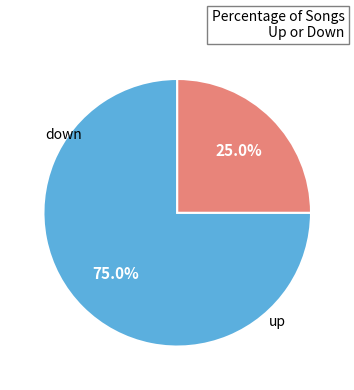

To the nearest percent, what percentage of the pie is down?

25%